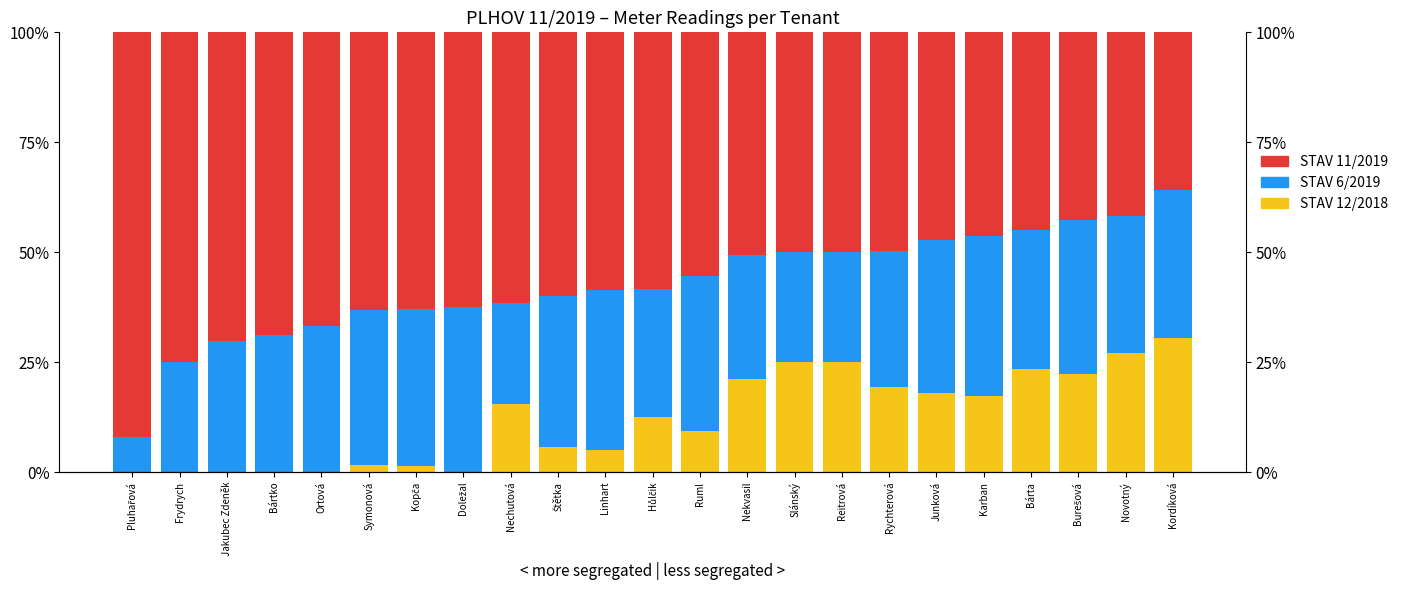

Where does the STAV 12/2018 series first go above 12?

Nechutová